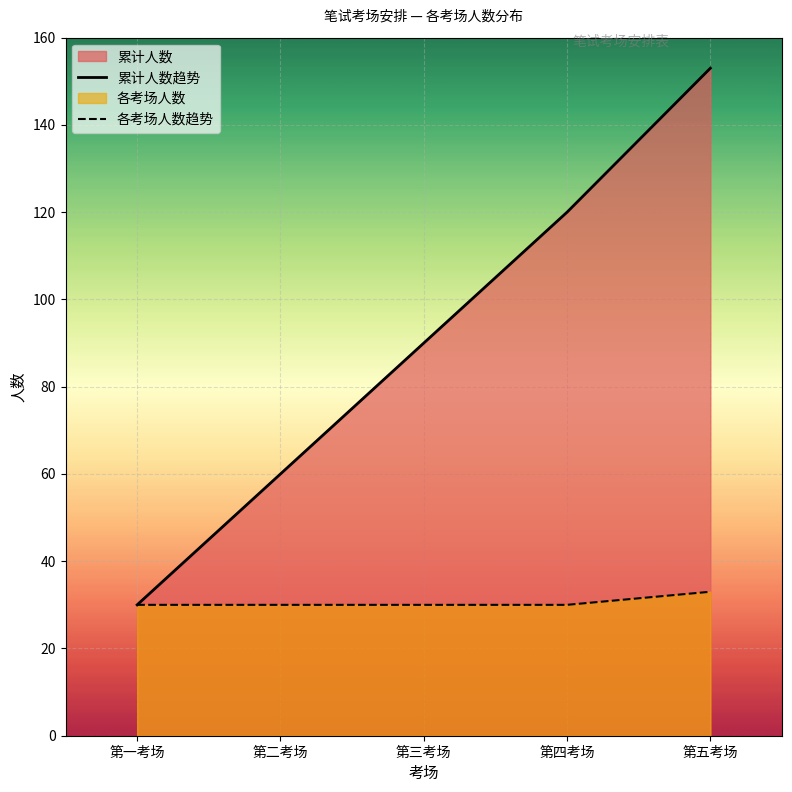

Which category has the lowest value in the 累计人数趋势 series?

第一考场